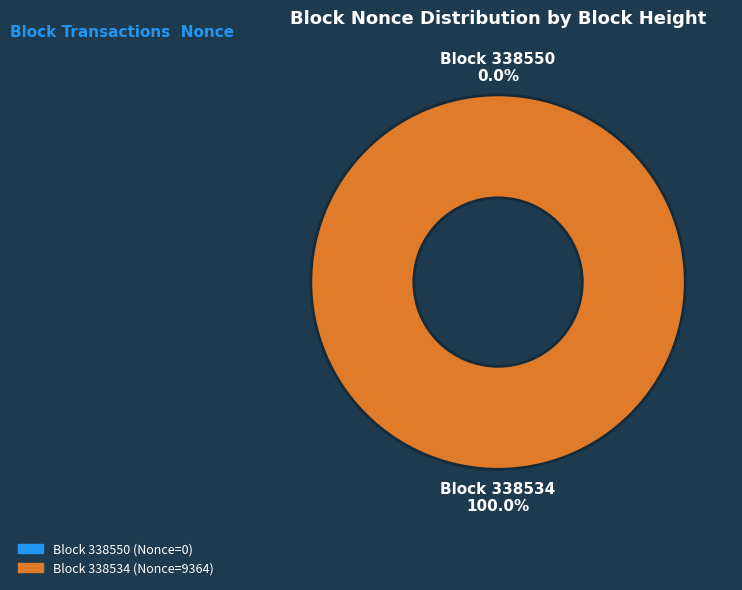

Does 338550 represent more than half of the total?

No